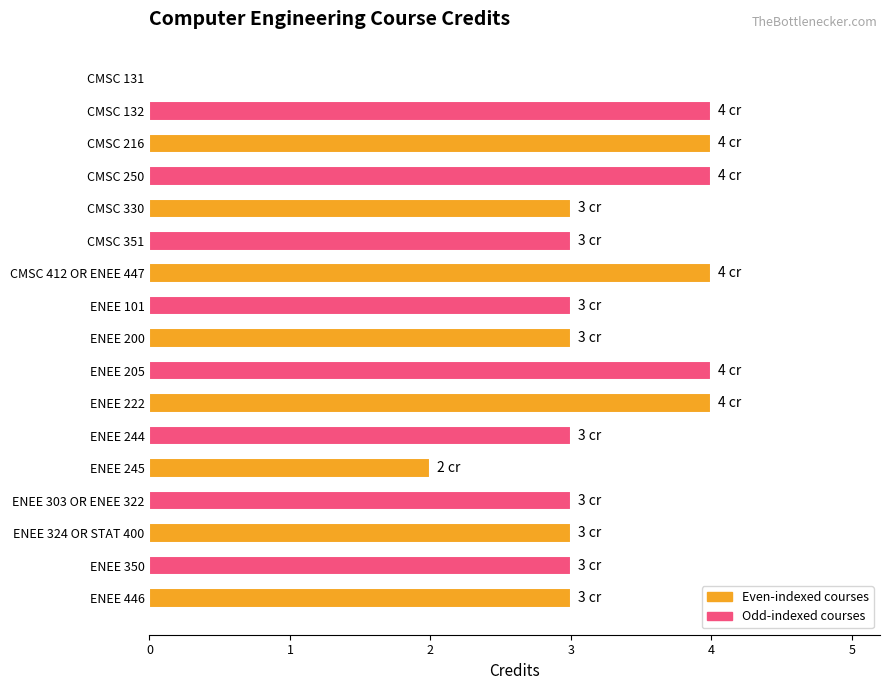

What is the greatest value displayed?

4